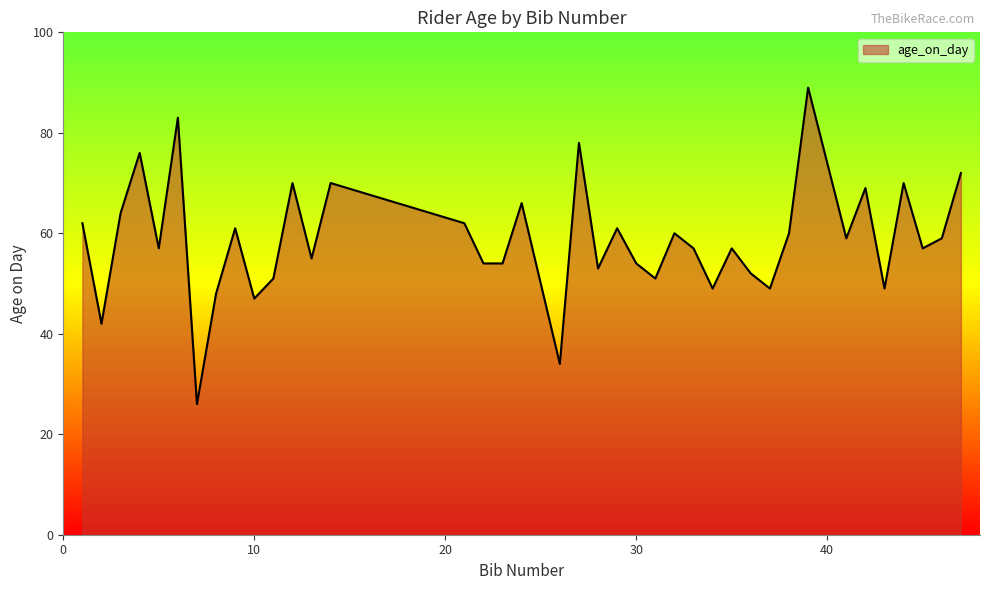

What is the maximum value shown in the chart?

89